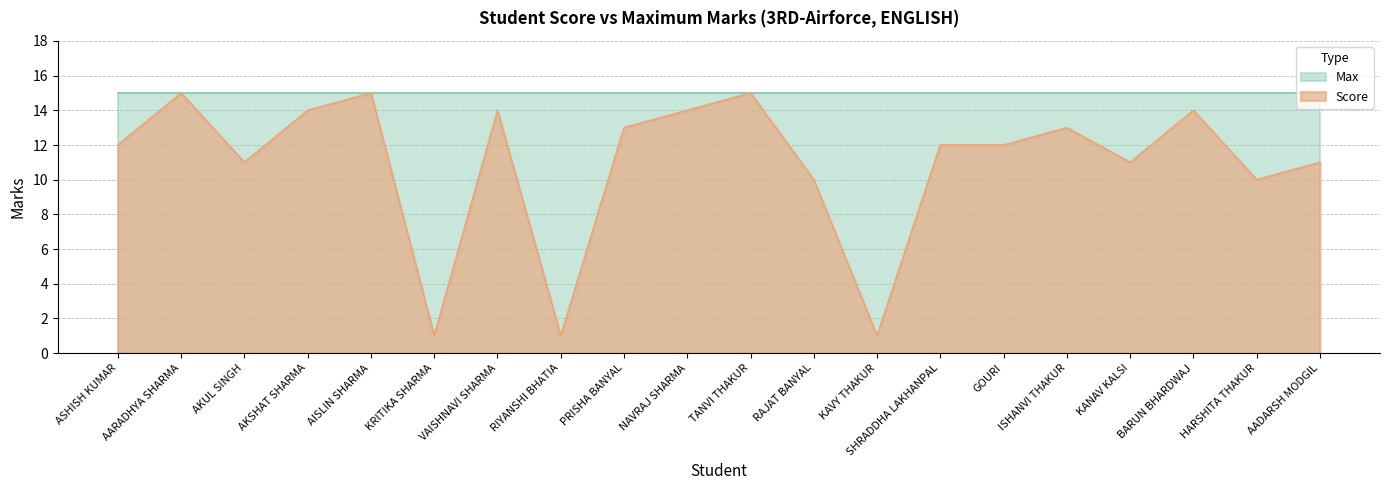

How many lines are shown in the chart?

2